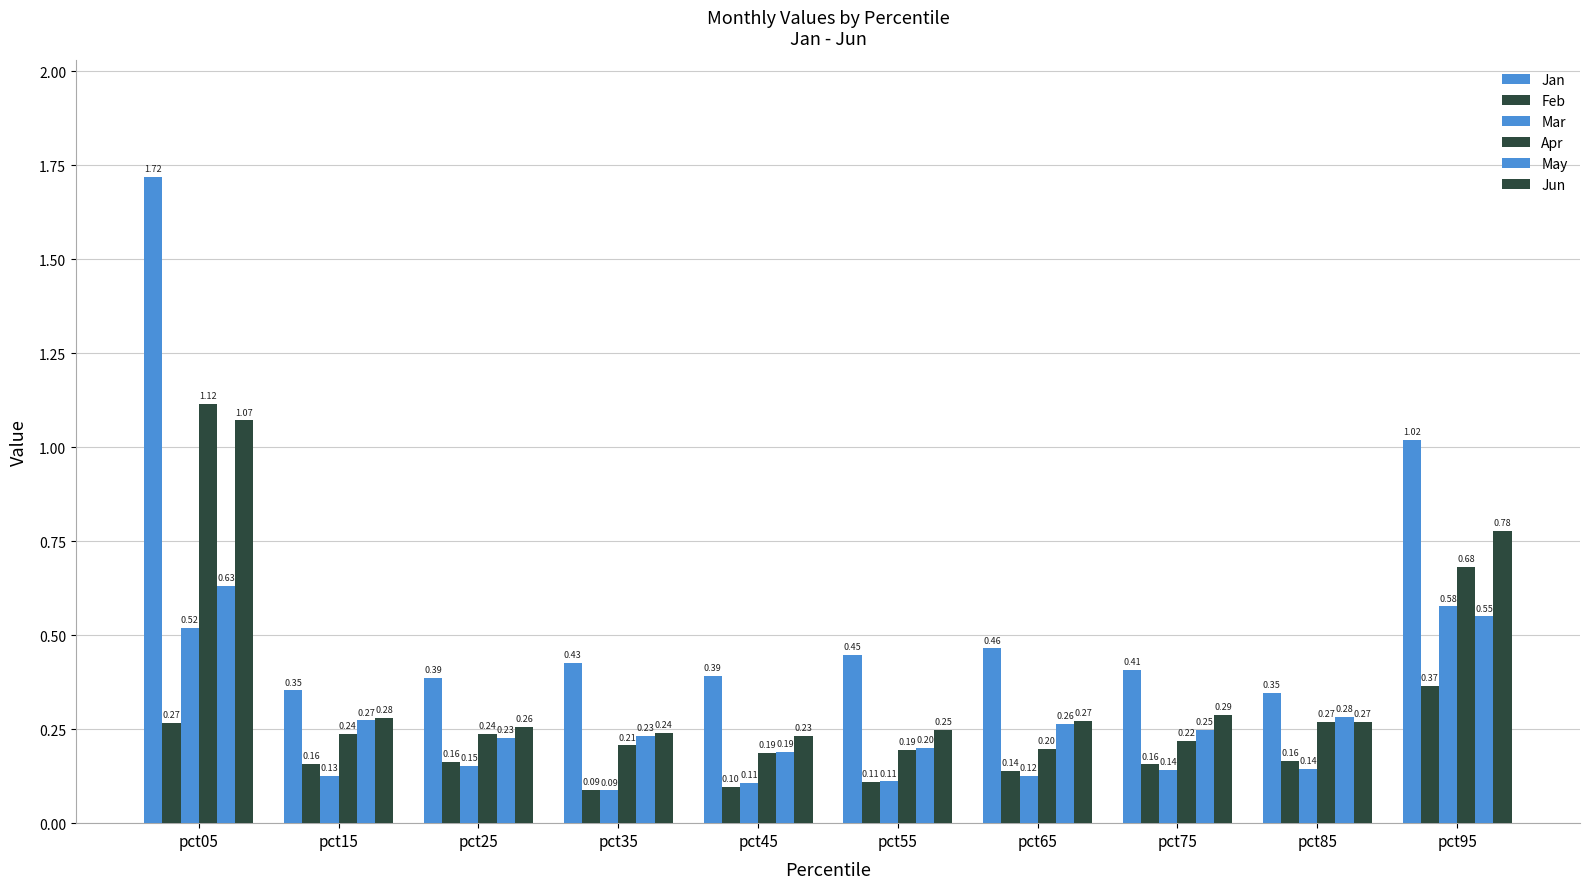

Which series has the largest total across all categories?

Jan